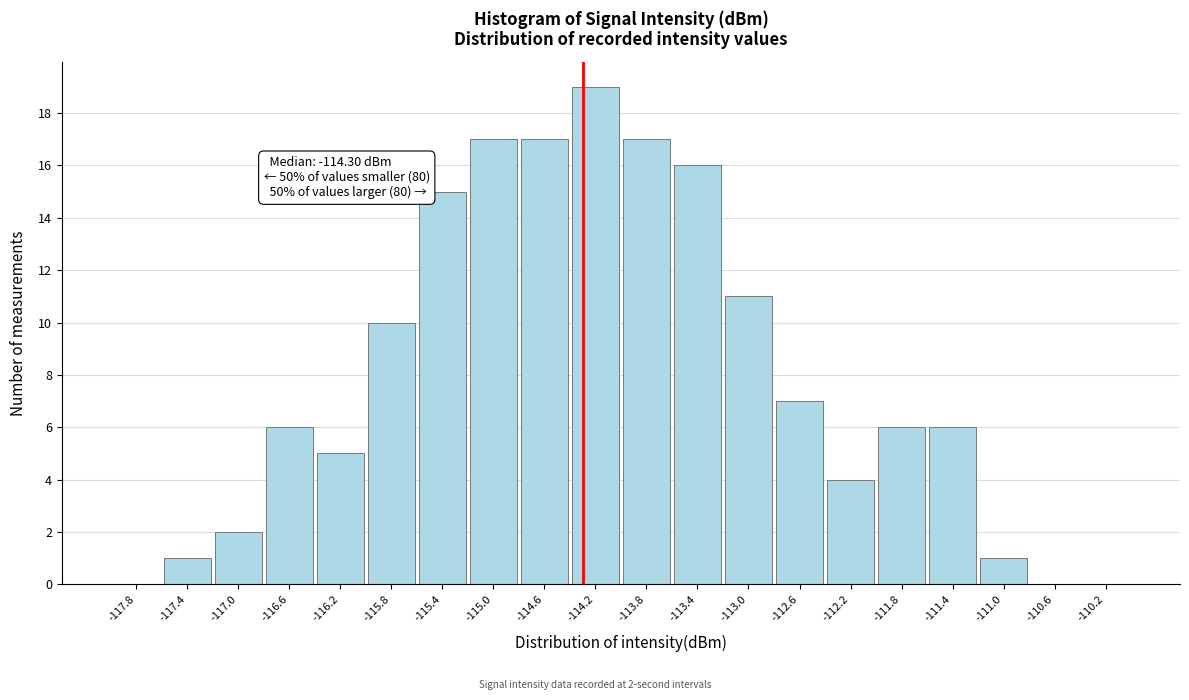

Which range on the x-axis has the tallest bar?

-114.4 to -114.0